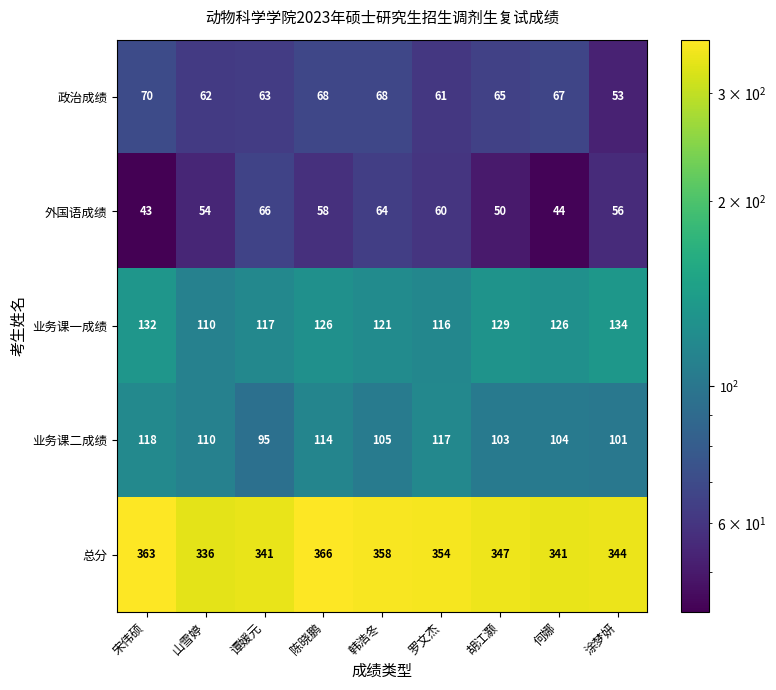

Which series has the widest spread of values?

总分